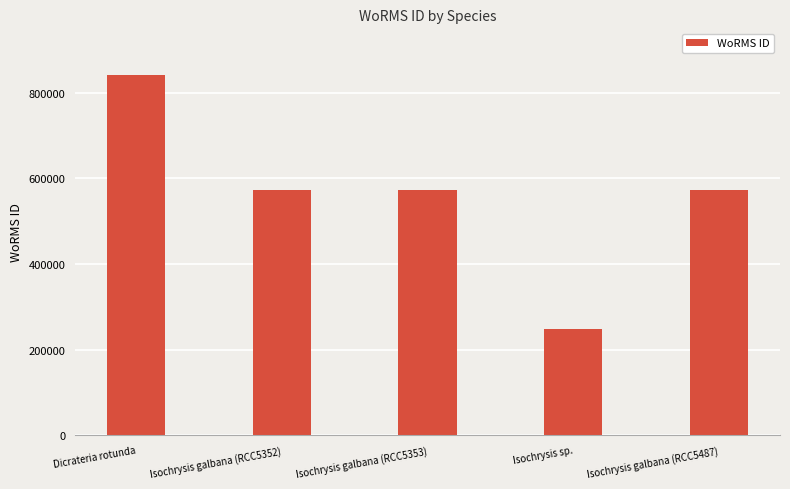

What is the approximate value at Isochrysis sp., to the nearest 10?

248120